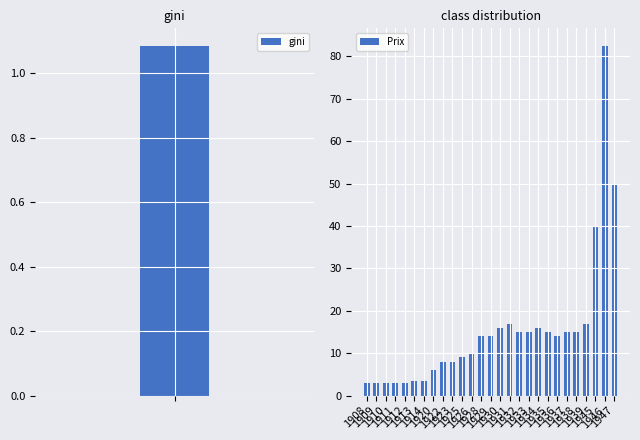

What is the value of the 2nd bar from the left?

3.0